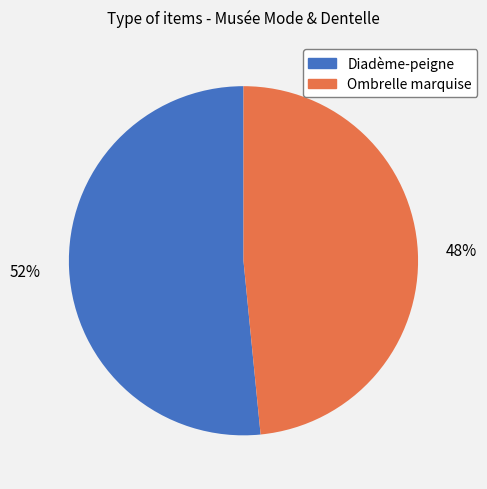

Approximately how many times larger is the value at Ombrelle marquise compared to Diadème-peigne?

0.9